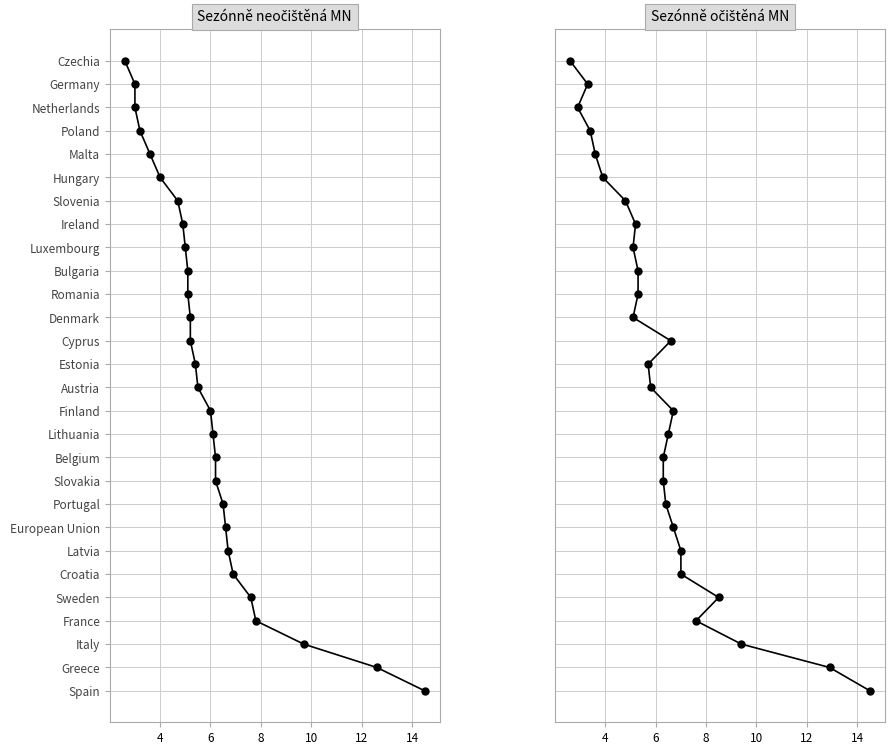

True or false: Sezónně očištěná MN and Sezónně neočištěná MN cross at least once.

False